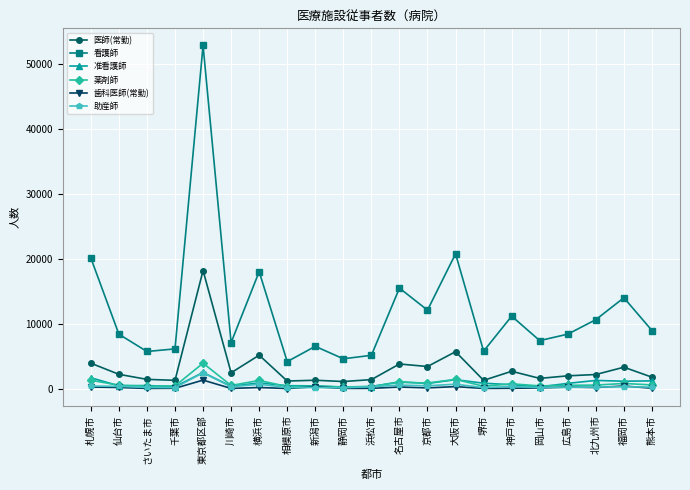

What is the maximum value for 看護師?

52924.5